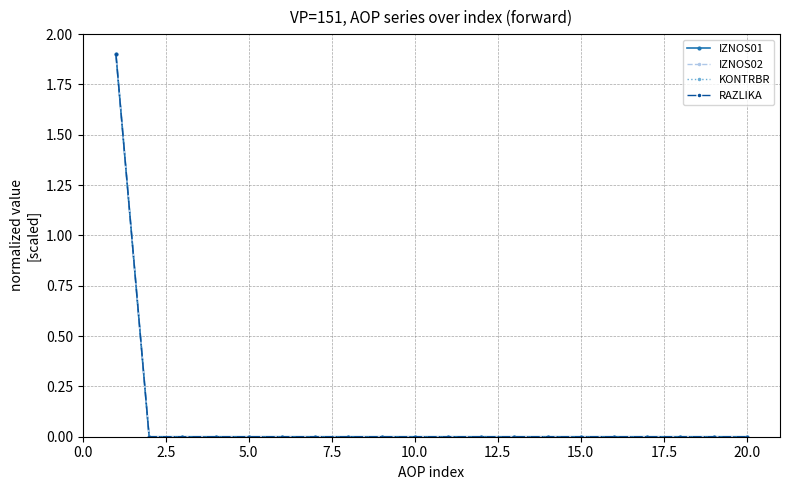

Is this an area chart (filled region under the line)?

No